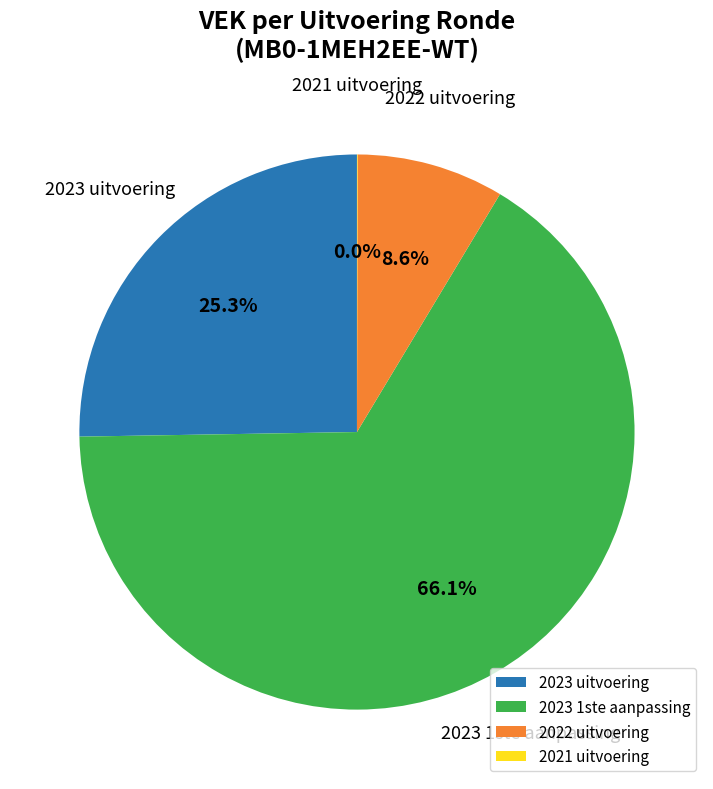

What portion of the pie excludes 2023 1ste aanpassing?

33.9%